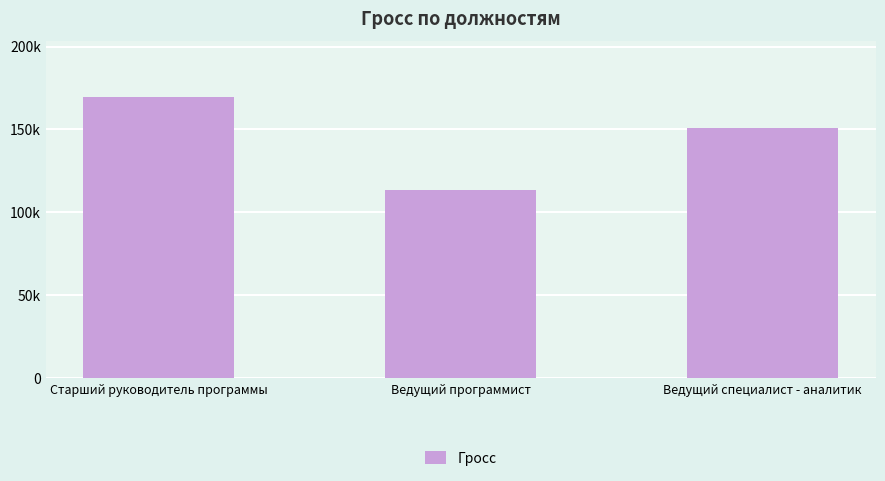

Are the bars horizontal?

No